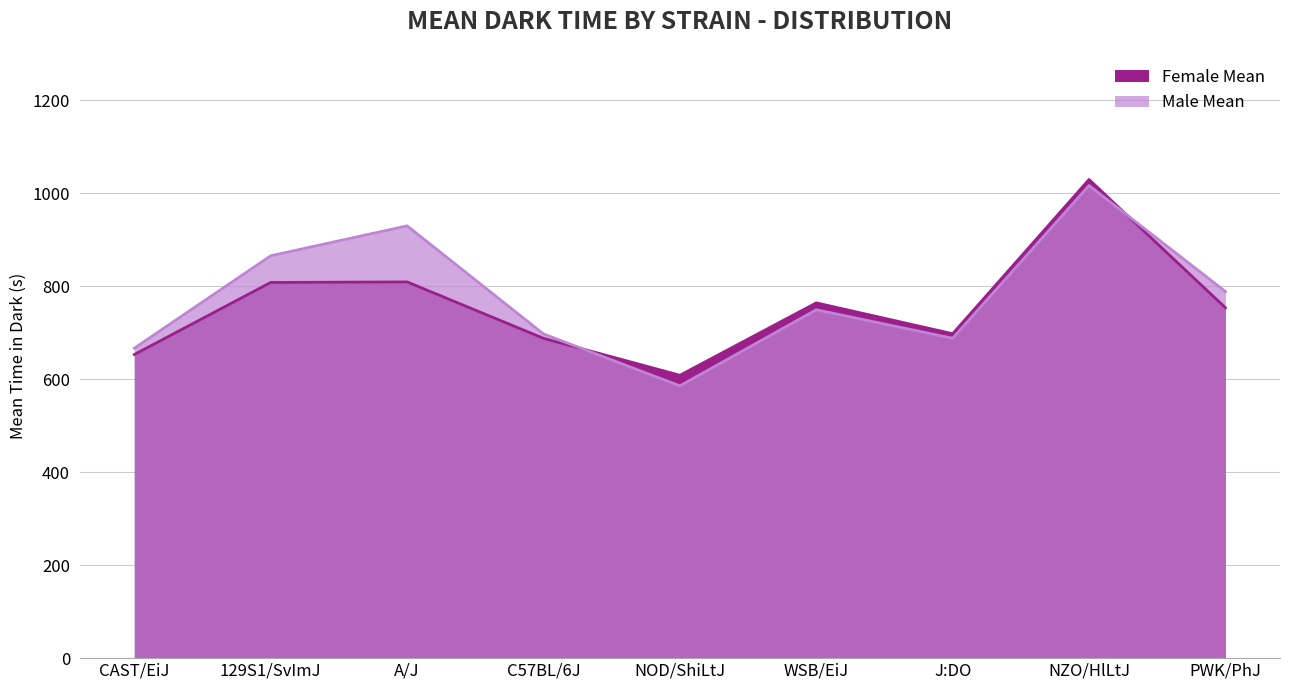

What is the label of the 5th point from the right?

NOD/ShiLtJ